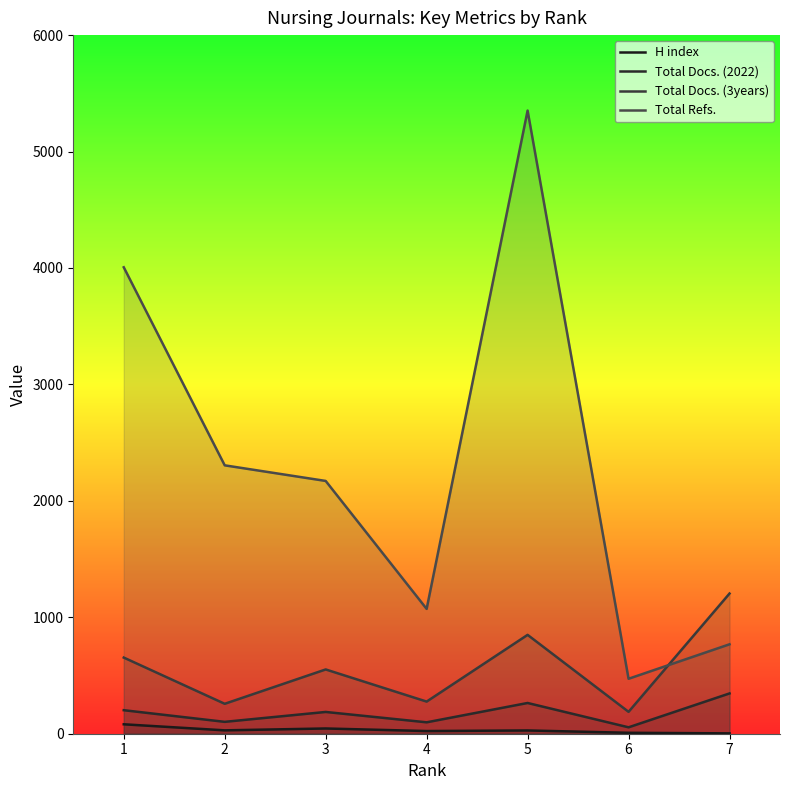

The value of Total Docs. (2022) at 4 is 98. True or false?

True